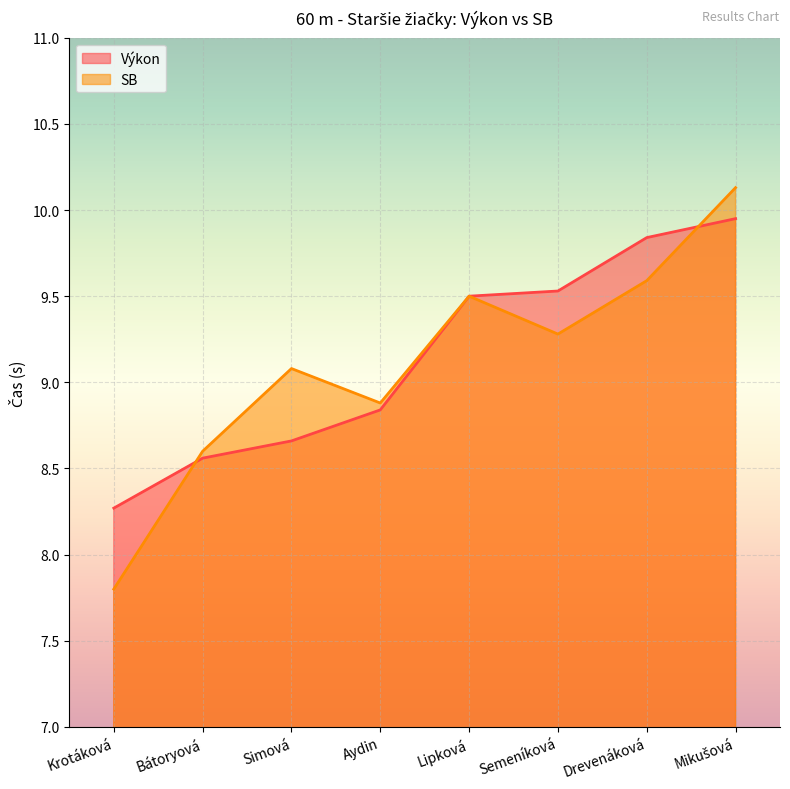

What is the difference between the Výkon values at Drevenáková and Semeníková?

0.3